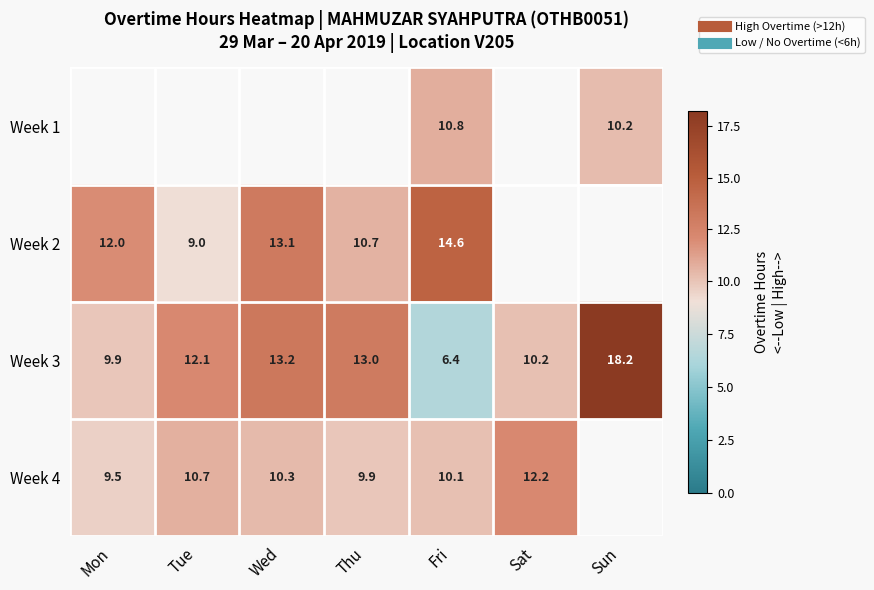

At which label is Week 2 closest to 11?

Thu